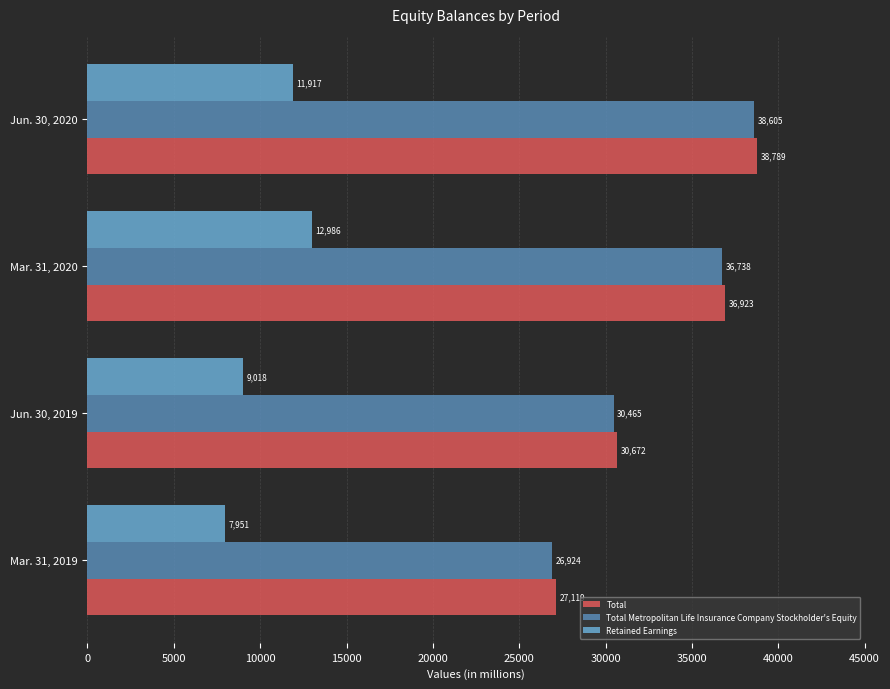

What is the maximum value shown in the chart?

38789